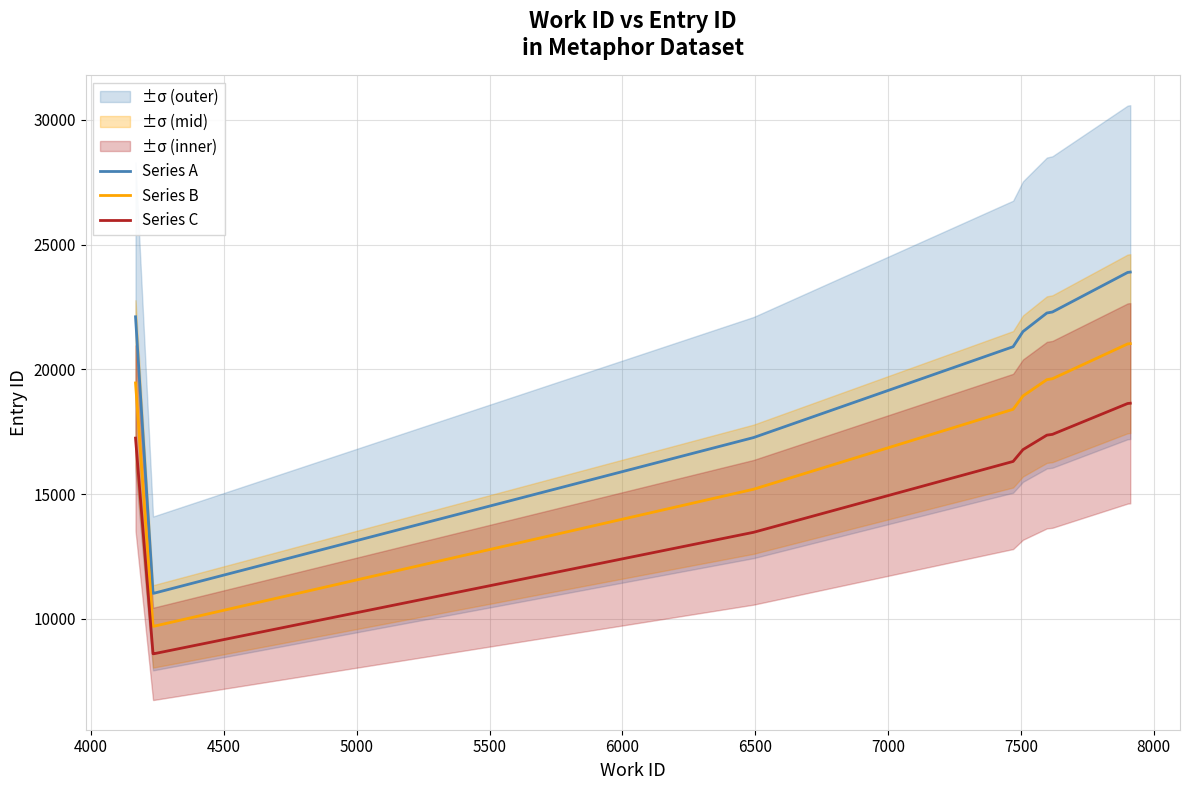

True or false: Series C and Series B intersect in this chart.

False